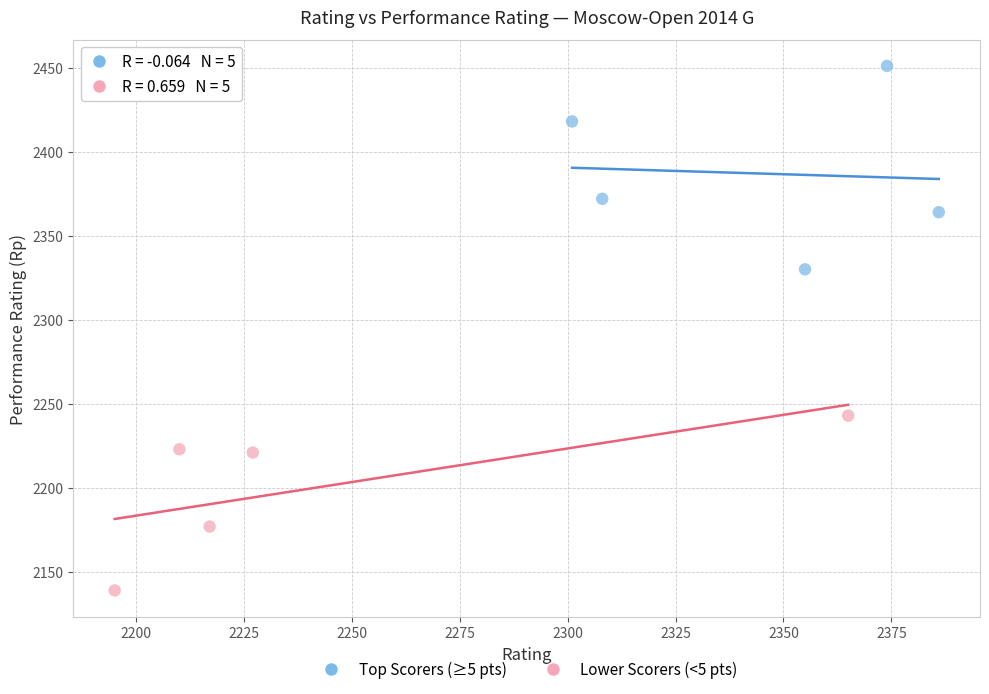

What are all the series names shown in the legend?

Top Scorers (≥5 pts), Lower Scorers (<5 pts)